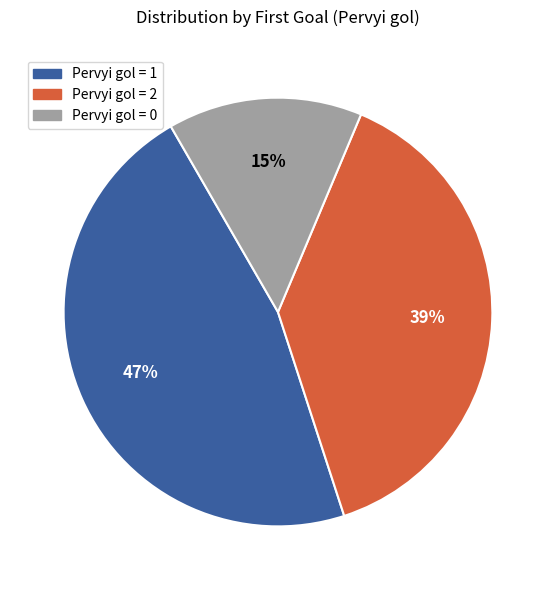

Count the number of slices in the pie.

3